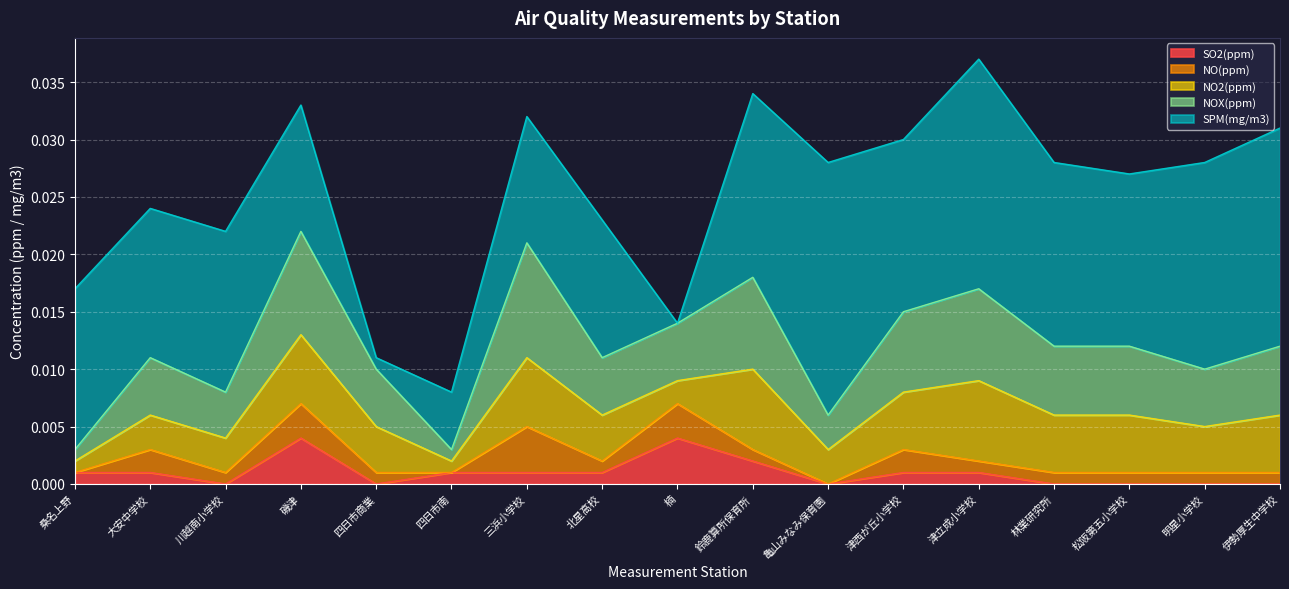

Which category has the lowest value in the NO(ppm) series?

桑名上野